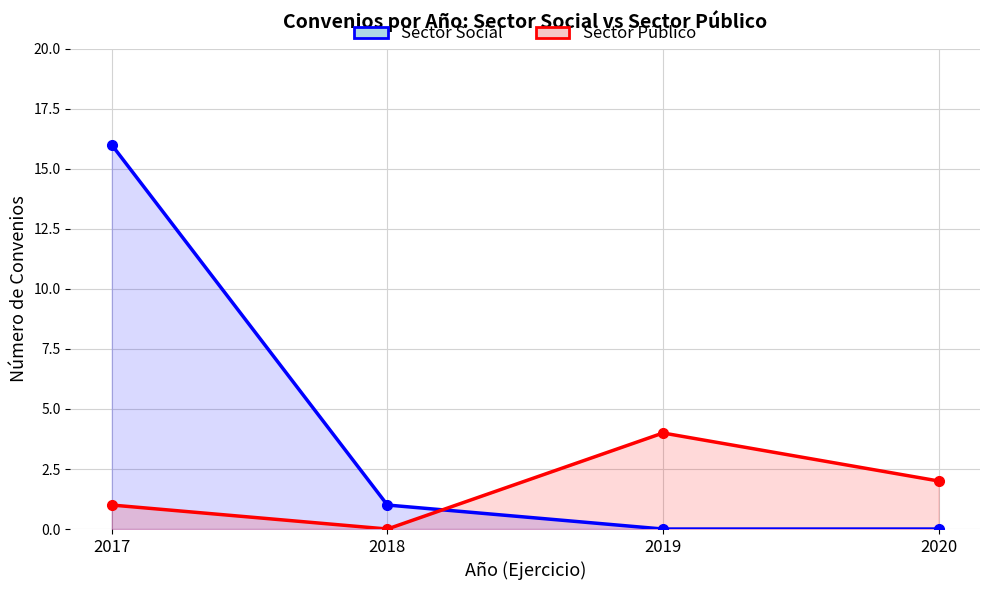

Is it true that Sector Público equals 1 at 2017?

True